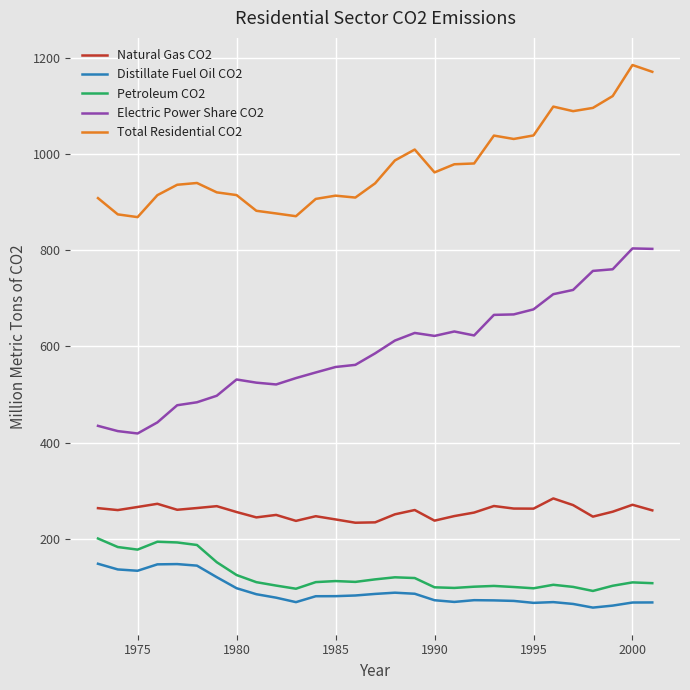

Which series has the largest range (max minus min)?

Electric Power Share CO2